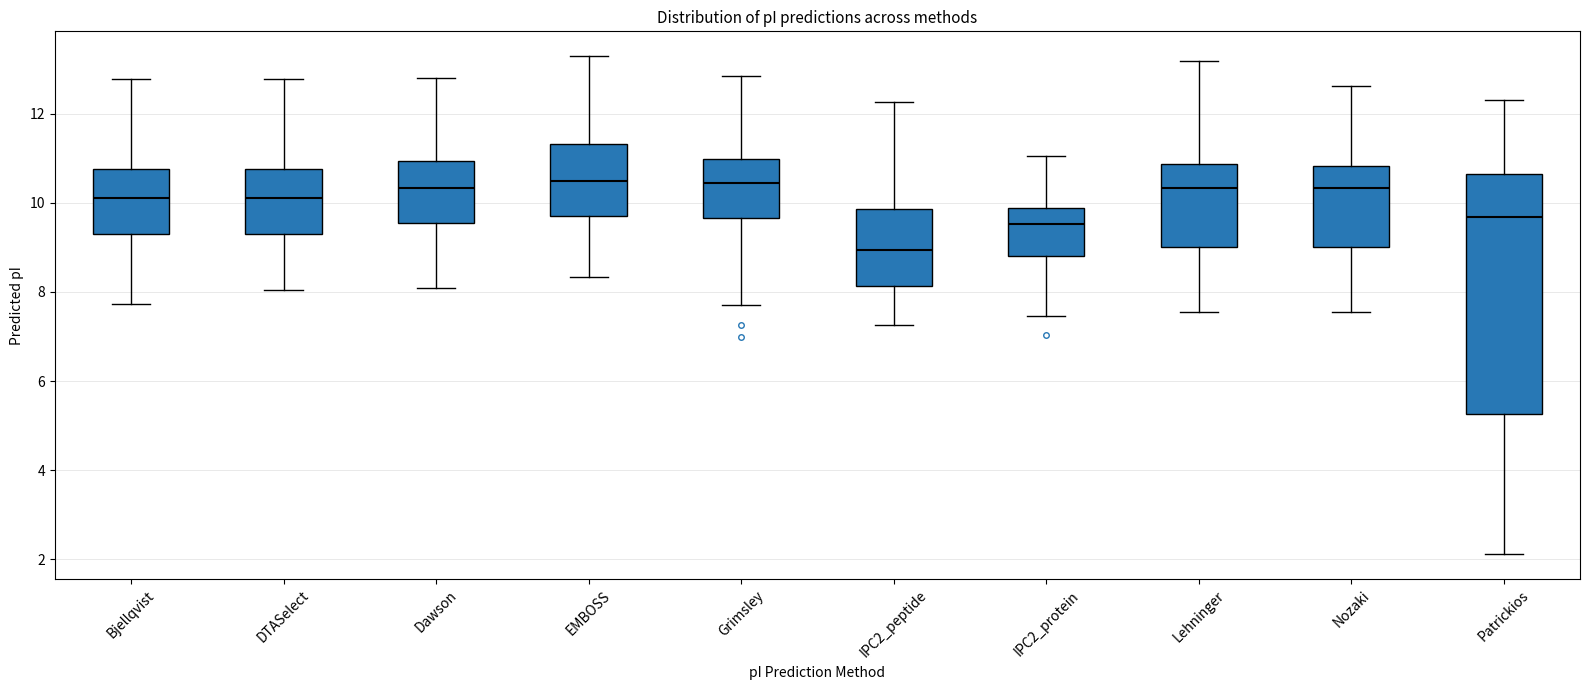

Which box has the lowest median line?

IPC2_peptide